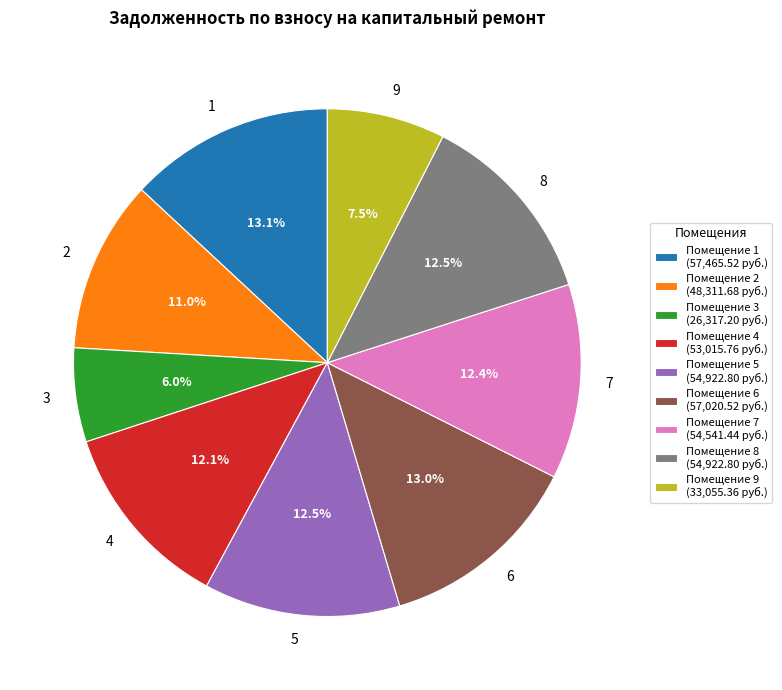

Which has a higher value, 9 or 8?

8